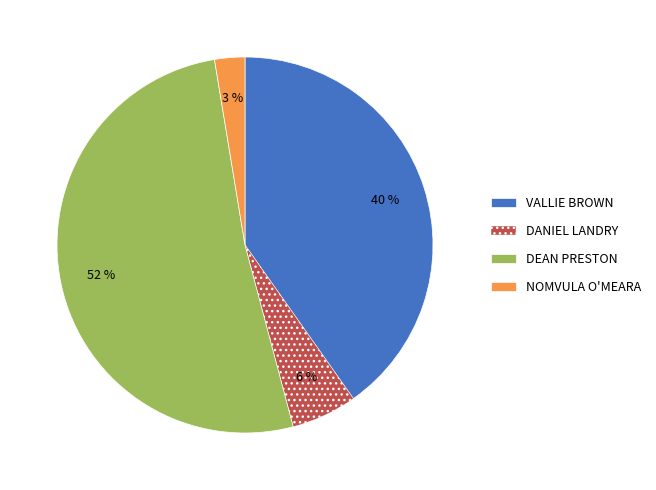

The DANIEL LANDRY slice represents 1% of the pie. True or false?

False